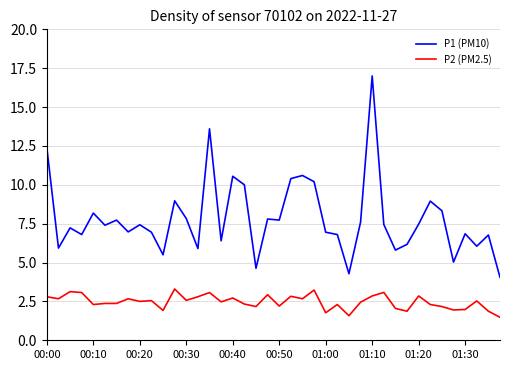

Does the chart display data point markers on the line(s)?

No